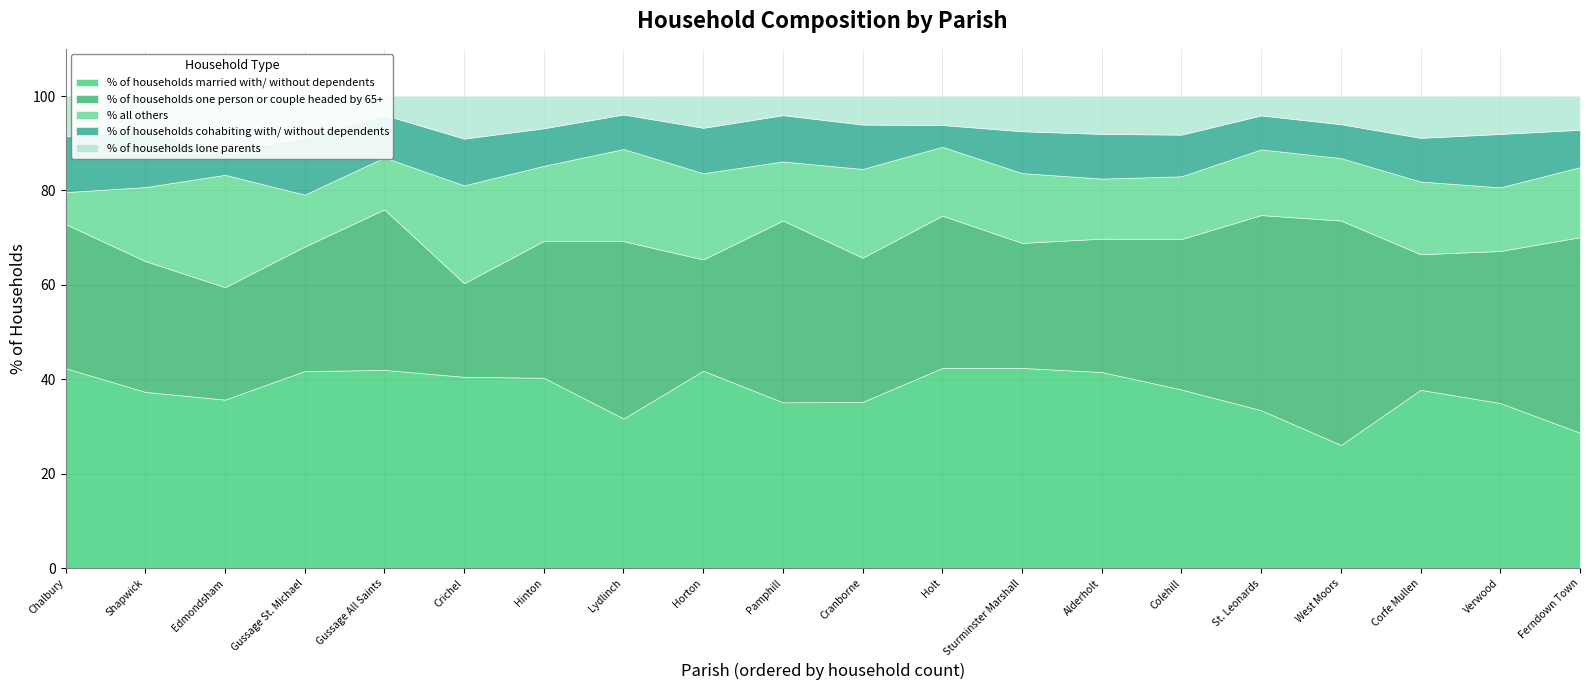

Reading right to left, transcribe all the data shown in this chart.

% of households married with/ without dependents: West Moors=26.1	Verwood=35.0	Sturminster Marshall=42.4	Shapwick=37.4	St. Leonards=33.5	Pamphill=35.1	Crichel=40.5	Horton=41.8	Holt=42.4	Hinton=40.3	Gussage St. Michael=41.8	Gussage All Saints=42.0	Ferndown Town=28.7	Edmondsham=35.7	Cranborne=35.2	Corfe Mullen=37.8	Colehill=37.9	Chalbury=42.4	Alderholt=41.6	Lydlinch=31.7
% of households one person or couple headed by 65+: West Moors=47.5	Verwood=32.2	Sturminster Marshall=26.5	Shapwick=27.7	St. Leonards=41.3	Pamphill=38.5	Crichel=19.8	Horton=23.6	Holt=32.2	Hinton=29.0	Gussage St. Michael=26.4	Gussage All Saints=34.0	Ferndown Town=41.4	Edmondsham=23.8	Cranborne=30.5	Corfe Mullen=28.7	Colehill=31.9	Chalbury=30.5	Alderholt=28.2	Lydlinch=37.6
% all others: West Moors=13.2	Verwood=13.5	Sturminster Marshall=14.8	Shapwick=15.7	St. Leonards=13.9	Pamphill=12.5	Crichel=20.7	Horton=18.3	Holt=14.6	Hinton=15.9	Gussage St. Michael=11.0	Gussage All Saints=11.0	Ferndown Town=14.8	Edmondsham=23.8	Cranborne=18.8	Corfe Mullen=15.4	Colehill=13.3	Chalbury=6.8	Alderholt=12.7	Lydlinch=19.5
% of households cohabiting with/ without dependents: West Moors=7.2	Verwood=11.3	Sturminster Marshall=8.9	Shapwick=12.1	St. Leonards=7.2	Pamphill=9.8	Crichel=9.9	Horton=9.6	Holt=4.6	Hinton=8.0	Gussage St. Michael=12.1	Gussage All Saints=9.0	Ferndown Town=7.9	Edmondsham=4.8	Cranborne=9.4	Corfe Mullen=9.2	Colehill=8.8	Chalbury=11.9	Alderholt=9.5	Lydlinch=7.3
% of households lone parents: West Moors=6.0	Verwood=8.0	Sturminster Marshall=7.5	Shapwick=7.2	St. Leonards=4.1	Pamphill=4.0	Crichel=9.0	Horton=6.7	Holt=6.1	Hinton=6.8	Gussage St. Michael=8.8	Gussage All Saints=4.0	Ferndown Town=7.1	Edmondsham=11.9	Cranborne=6.0	Corfe Mullen=8.8	Colehill=8.2	Chalbury=8.5	Alderholt=8.0	Lydlinch=3.9